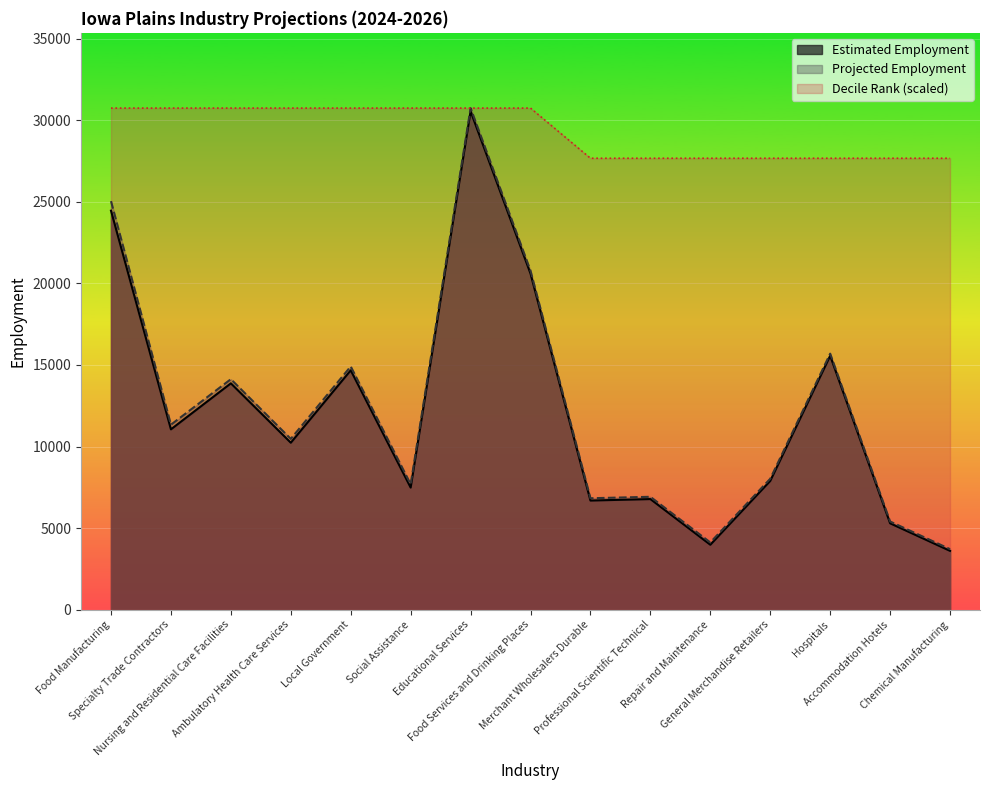

What is the total value across all series at Food Manufacturing?

80255